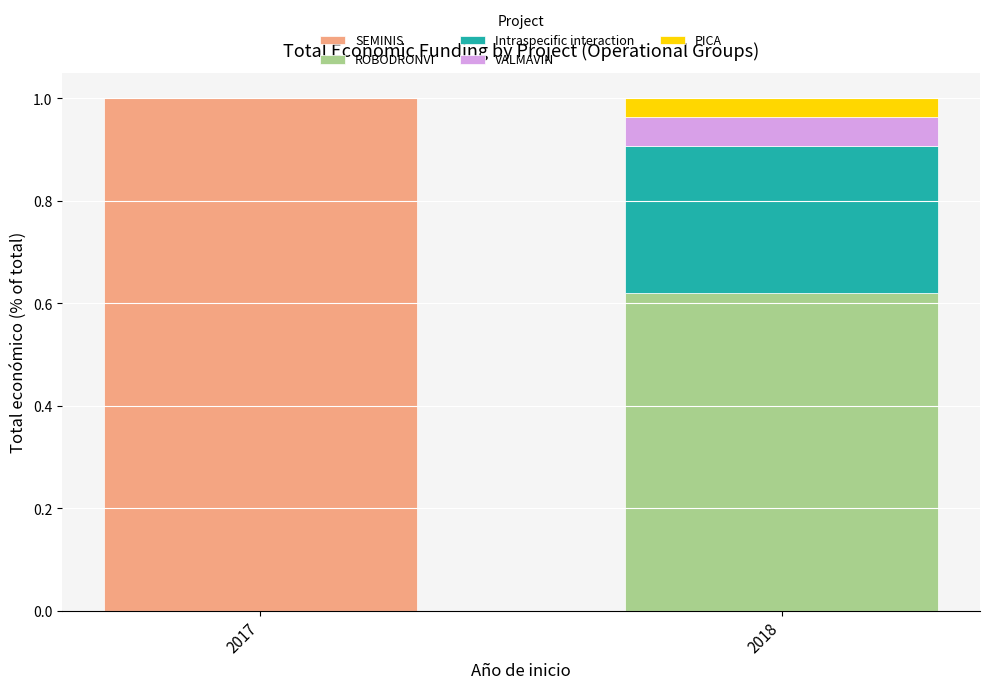

What are all the series names shown in the legend?

SEMINIS, ROBODRONVI, Intraspecific interaction, VALMAVIN, PICA